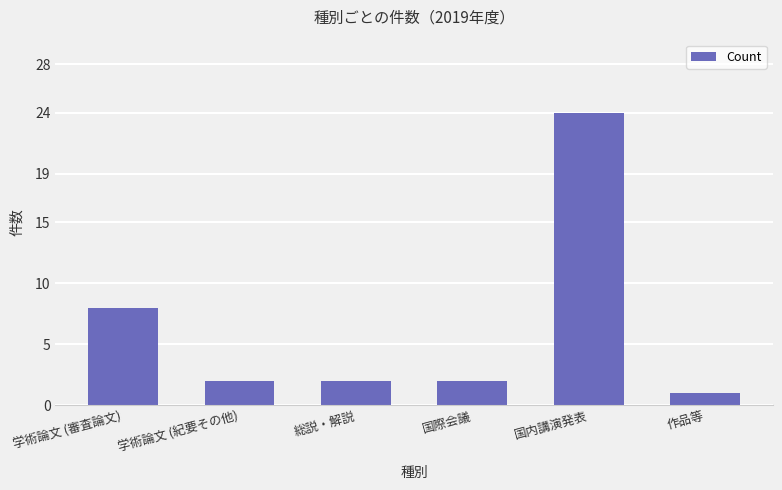

What is the sum of all values?

39